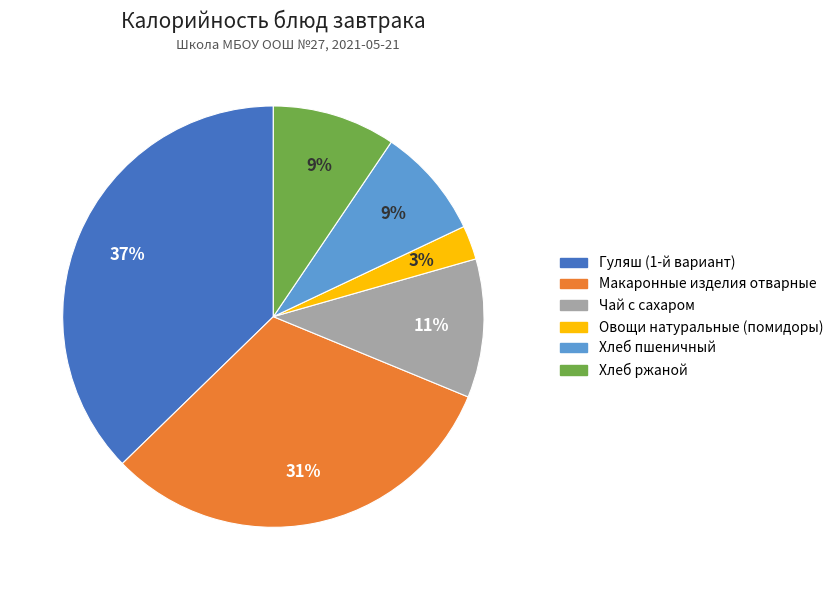

How many segments does this pie chart have?

6